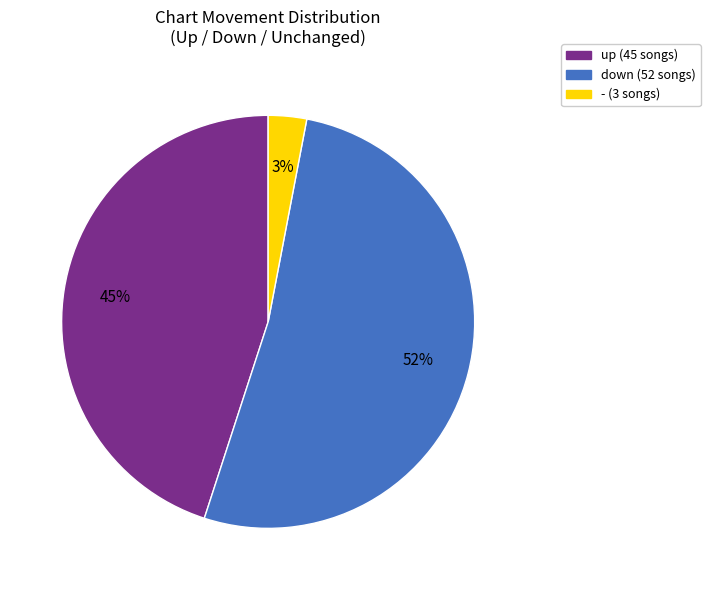

How many segments does this pie chart have?

3